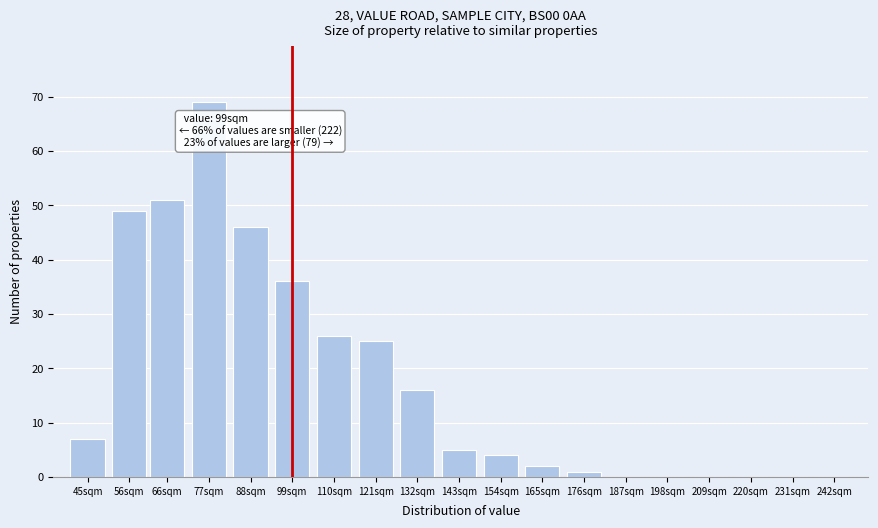

Reading left to right, extract all data points from this chart.

45sqm=7	56sqm=49	66sqm=51	77sqm=69	88sqm=46	99sqm=36	110sqm=26	121sqm=25	132sqm=16	143sqm=5	154sqm=4	165sqm=2	176sqm=1	187sqm=0	198sqm=0	209sqm=0	220sqm=0	231sqm=0	242sqm=0